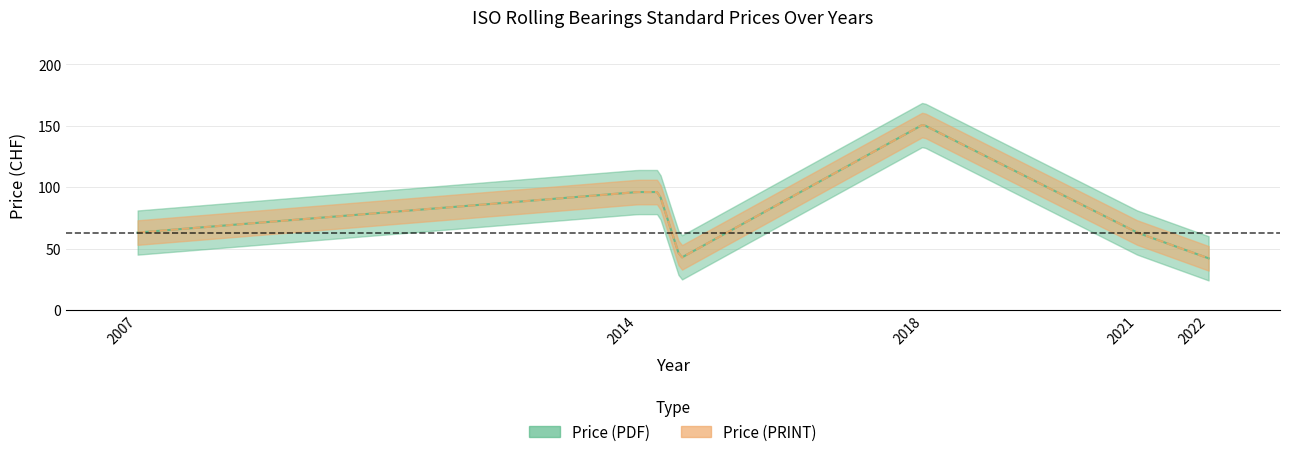

True or false: Price (PRINT) has a value of 30 at 2007.

False